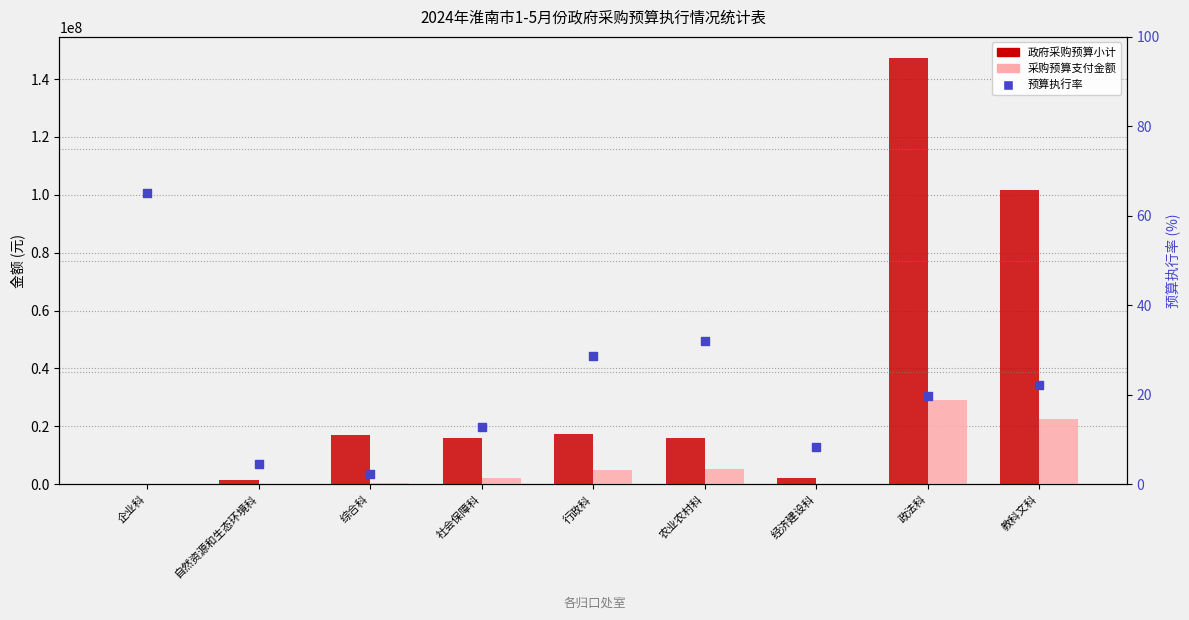

At which category is the sum across all series the highest?

政法科